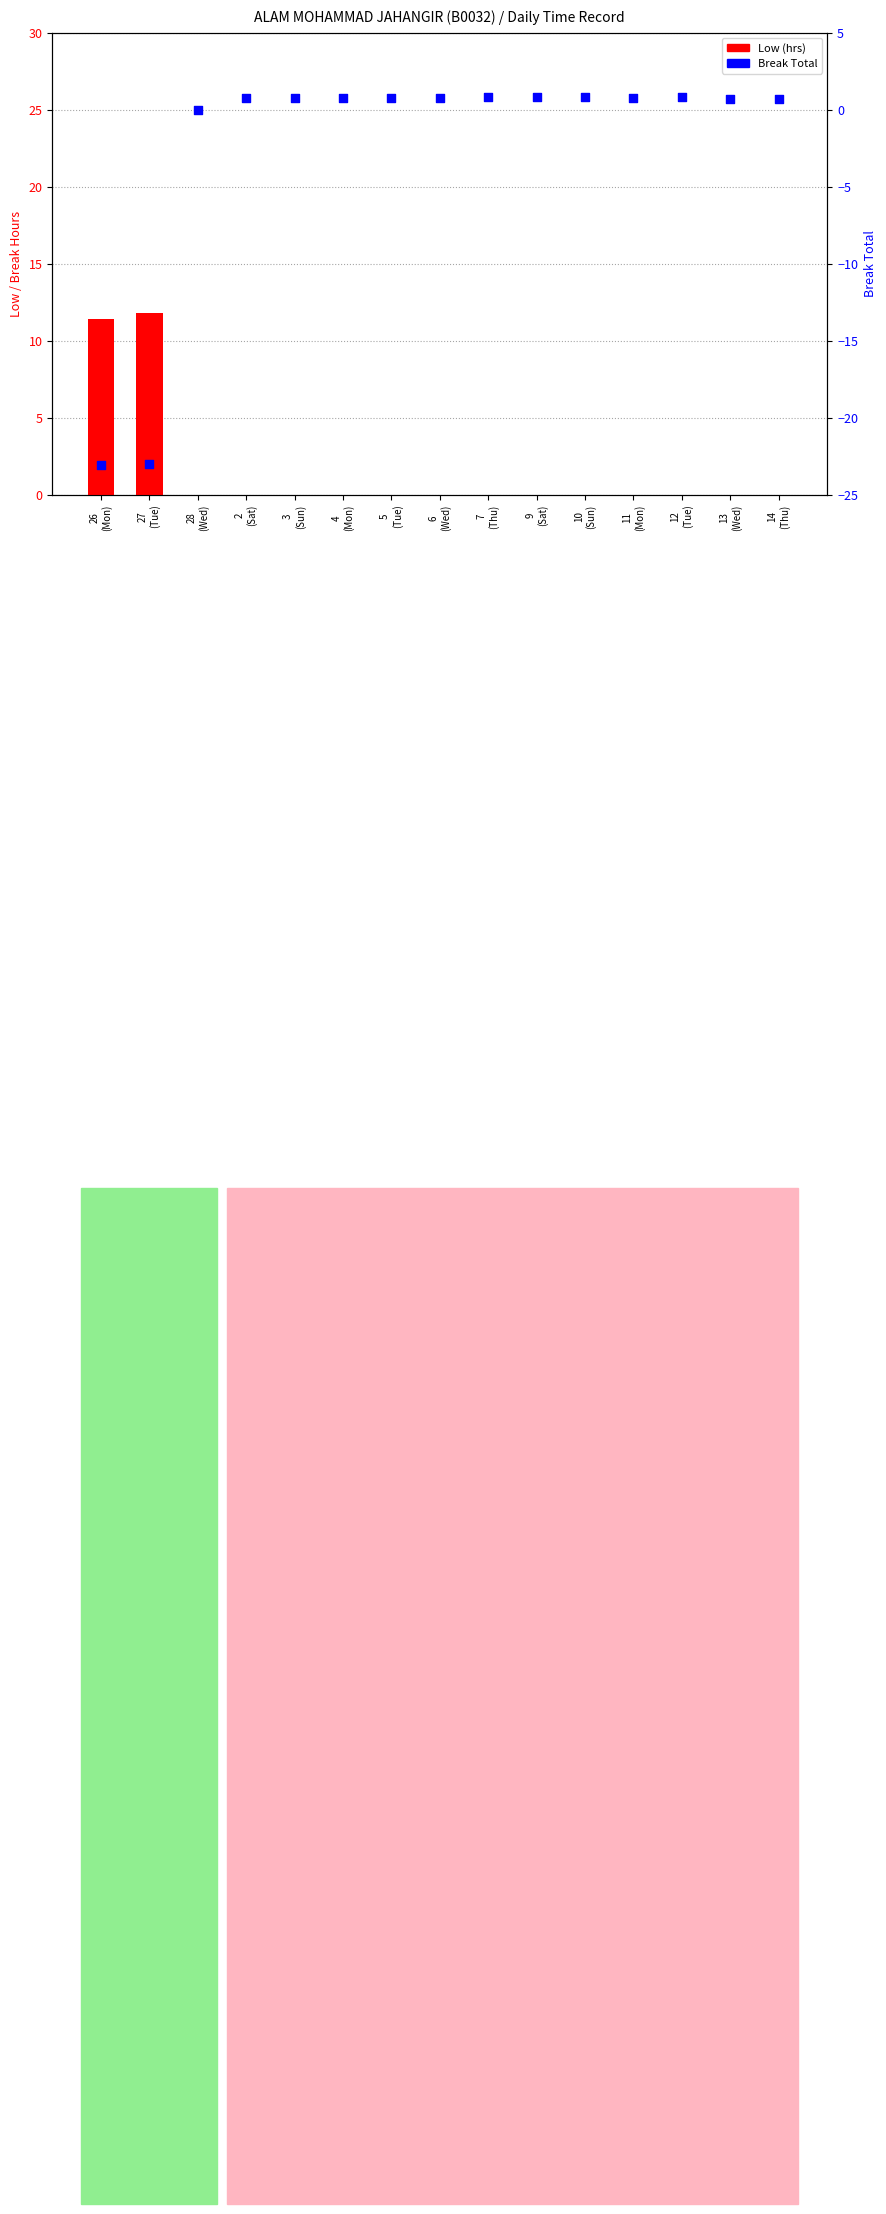

Is the value of Low (hrs) at 14
(Thu) greater than the value of Break Total at 9
(Sat)?

No